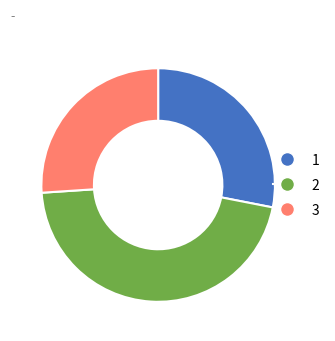

Count the number of slices in the pie.

3